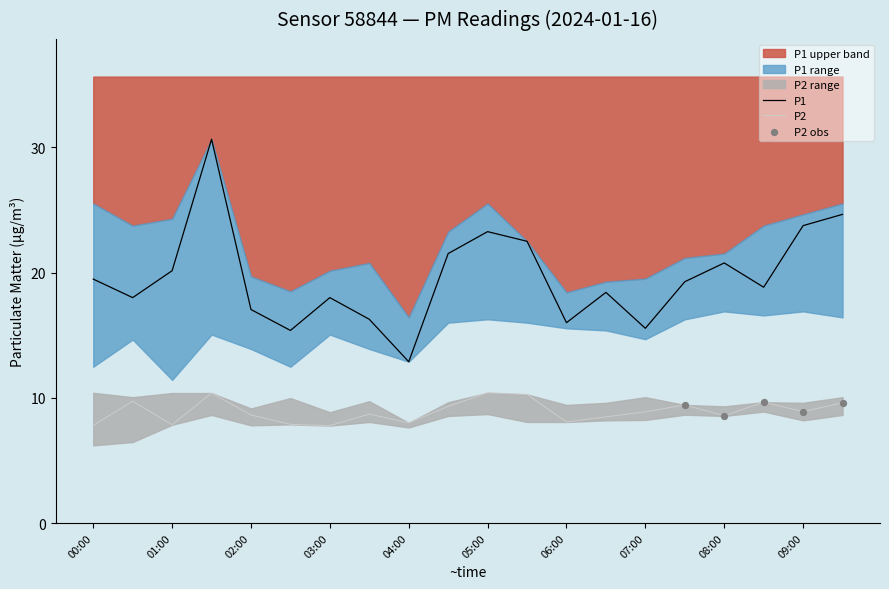

Which series reaches the maximum Y coordinate?

P1